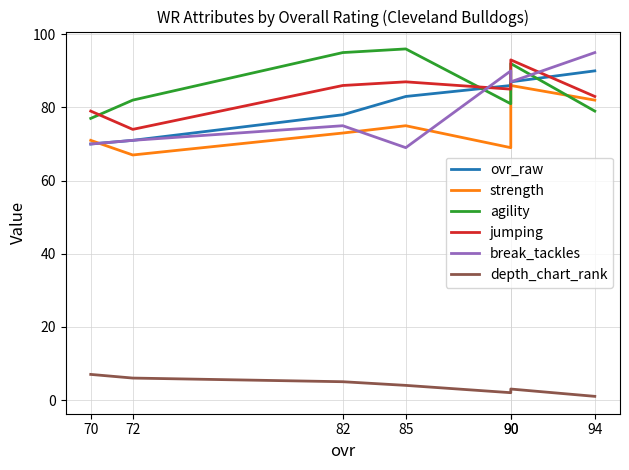

Which has a higher value, 72 or 90?

90